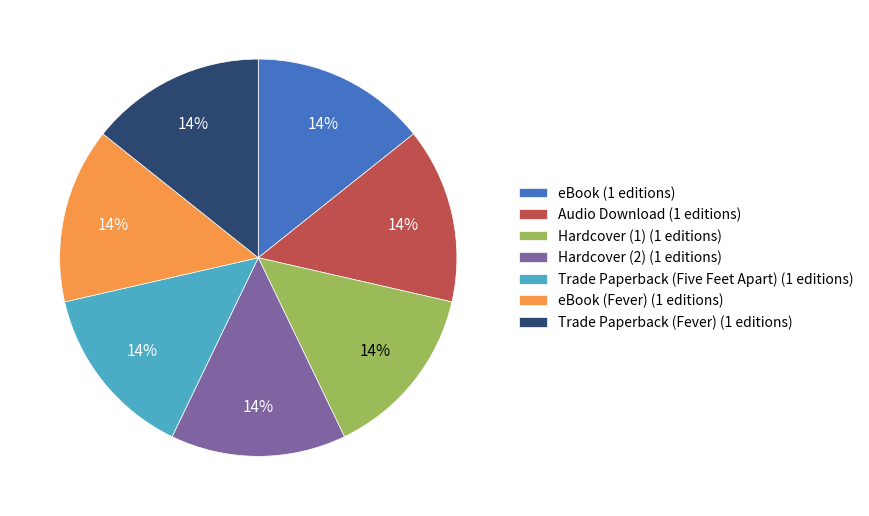

To the nearest percent, what portion does eBook (1 editions) represent?

14%